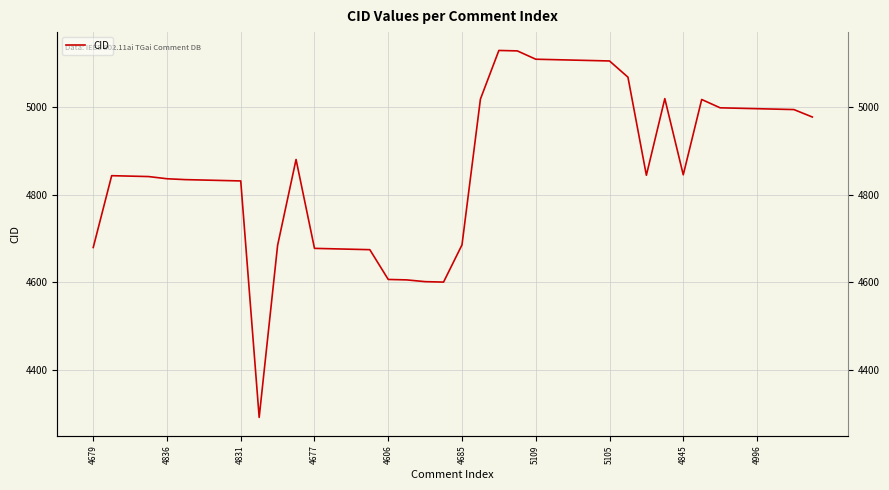

At which label does the data first exceed 4844?

11